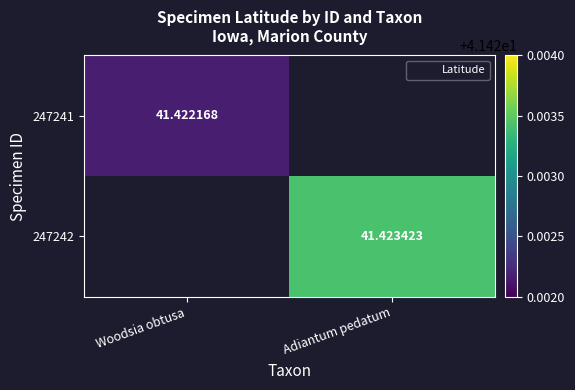

Is the value of 247242 at Adiantum pedatum greater than the value of 247241 at Adiantum pedatum?

No